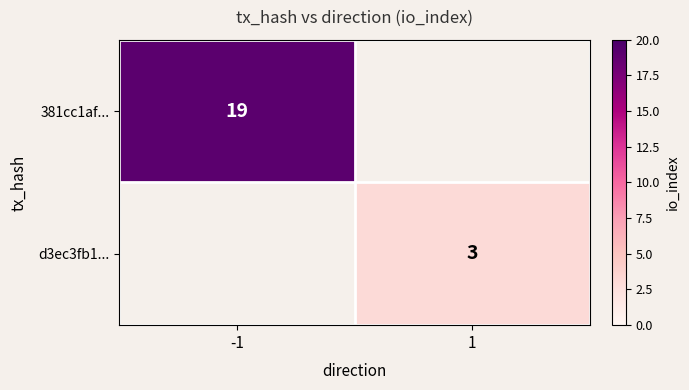

The d3ec3fb1... series shows 3 at 1. True or false?

True